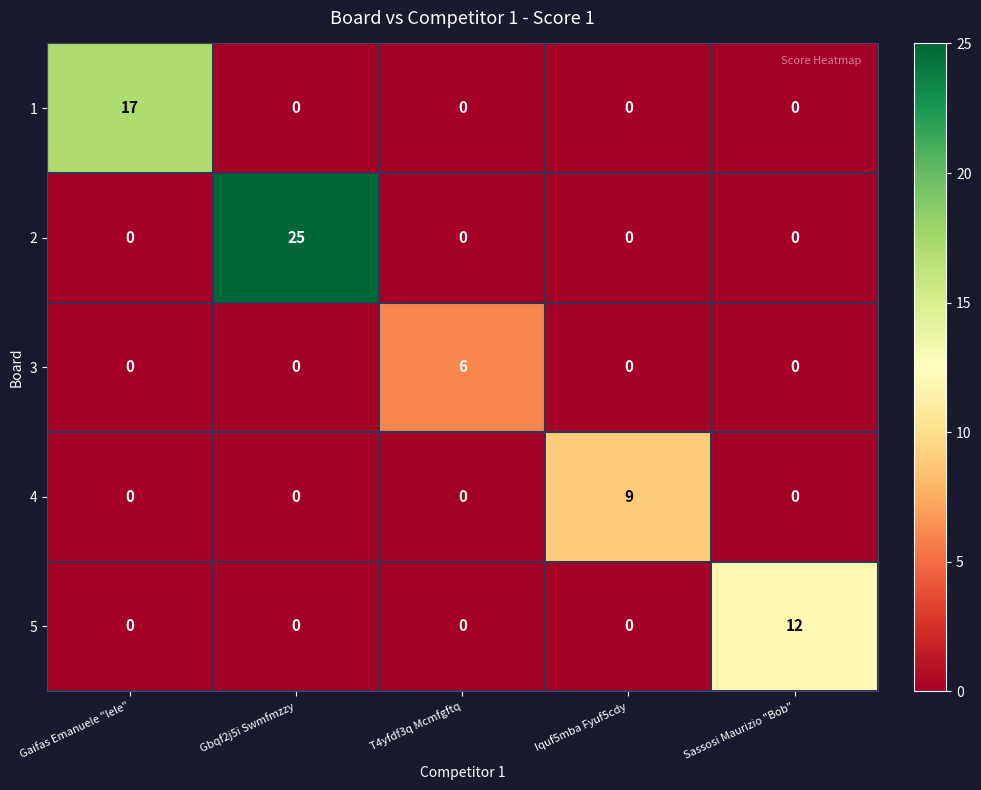

Reading left to right, what are all the values shown in this chart?

1: Gaifas Emanuele "lele"=17	Gbqf2j5i Swmfmzzy=0	T4yfdf3q Mcmfgftq=0	Iquf5mba Fyuf5cdy=0	Sassosi Maurizio "Bob"=0
2: Gaifas Emanuele "lele"=0	Gbqf2j5i Swmfmzzy=25	T4yfdf3q Mcmfgftq=0	Iquf5mba Fyuf5cdy=0	Sassosi Maurizio "Bob"=0
3: Gaifas Emanuele "lele"=0	Gbqf2j5i Swmfmzzy=0	T4yfdf3q Mcmfgftq=6	Iquf5mba Fyuf5cdy=0	Sassosi Maurizio "Bob"=0
4: Gaifas Emanuele "lele"=0	Gbqf2j5i Swmfmzzy=0	T4yfdf3q Mcmfgftq=0	Iquf5mba Fyuf5cdy=9	Sassosi Maurizio "Bob"=0
5: Gaifas Emanuele "lele"=0	Gbqf2j5i Swmfmzzy=0	T4yfdf3q Mcmfgftq=0	Iquf5mba Fyuf5cdy=0	Sassosi Maurizio "Bob"=12